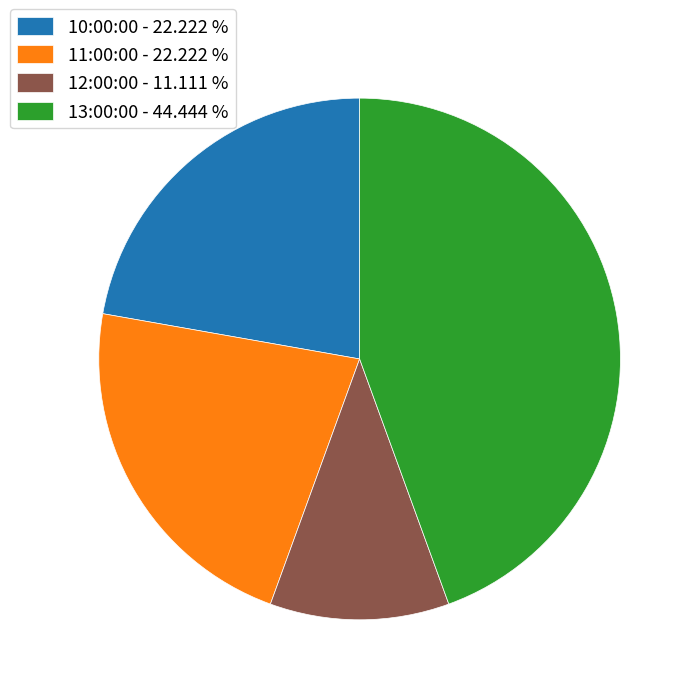

How many segments does this pie chart have?

4